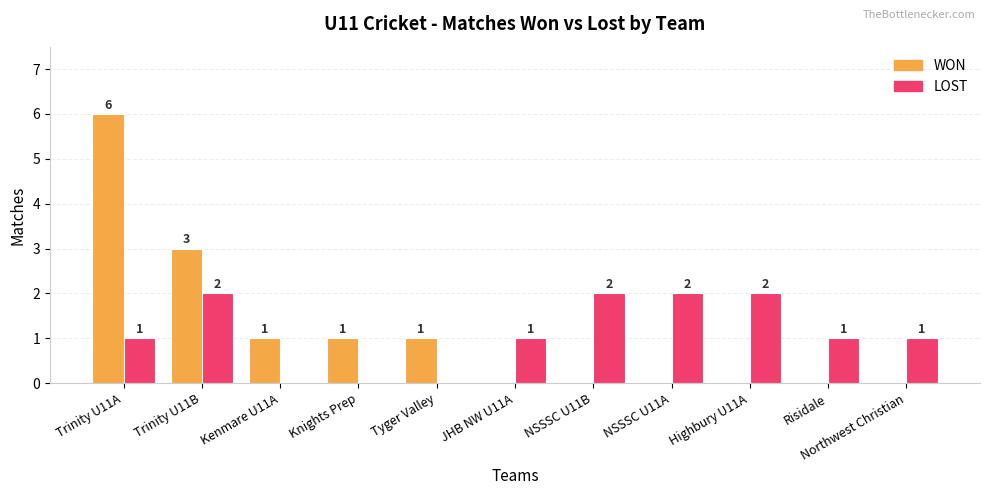

Which series changed the most between Trinity U11A and NSSSC U11A?

WON